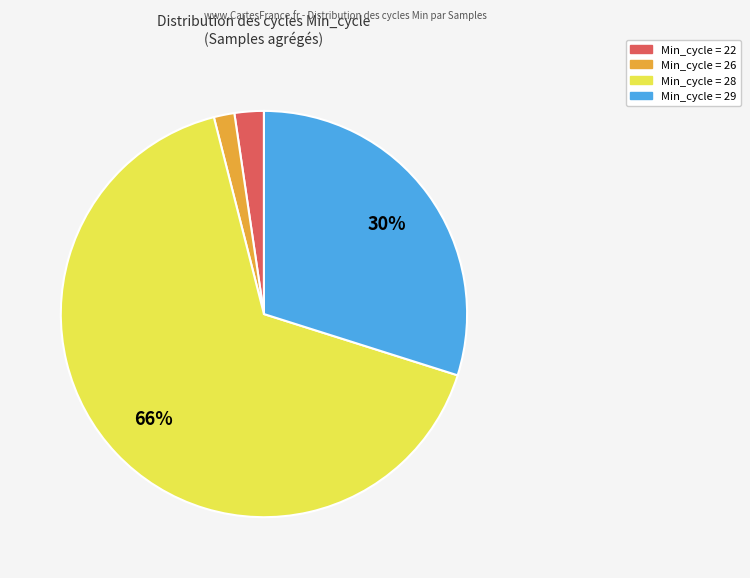

Is there a majority slice in this chart?

Yes